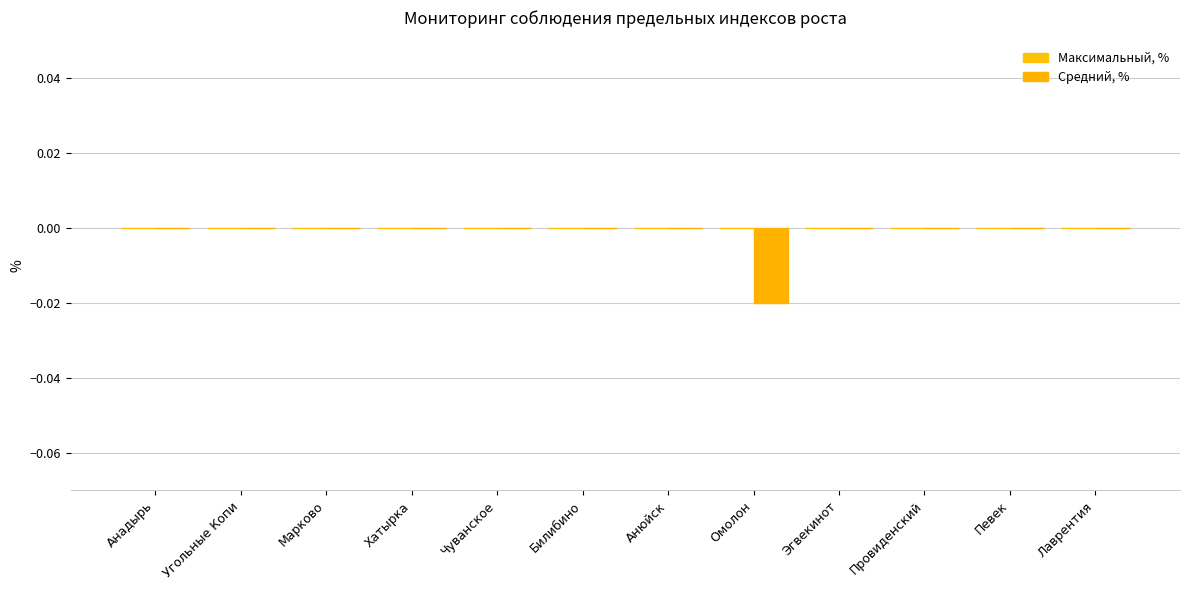

Are the bars horizontal?

No